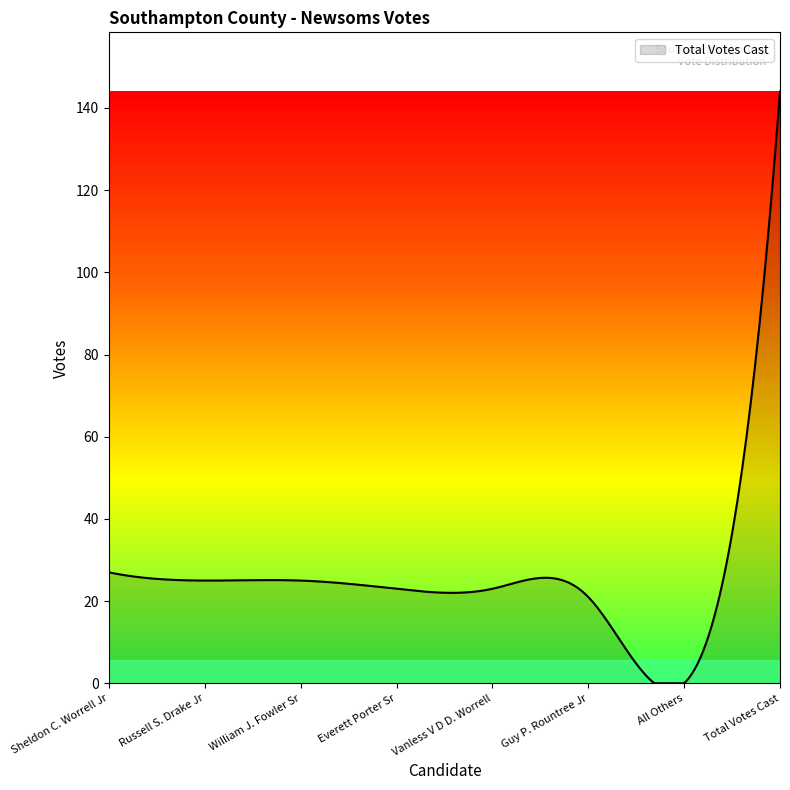

What is the maximum value shown in the chart?

144.0